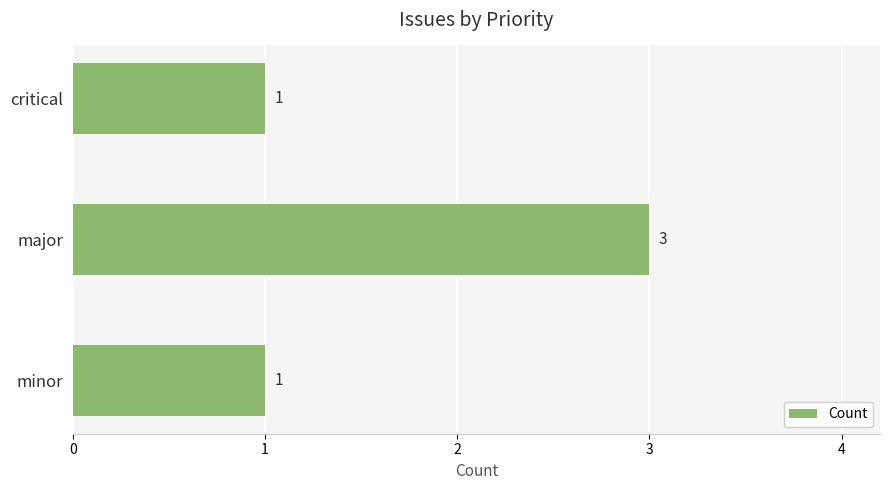

What is the sum of the values at major and minor?

4